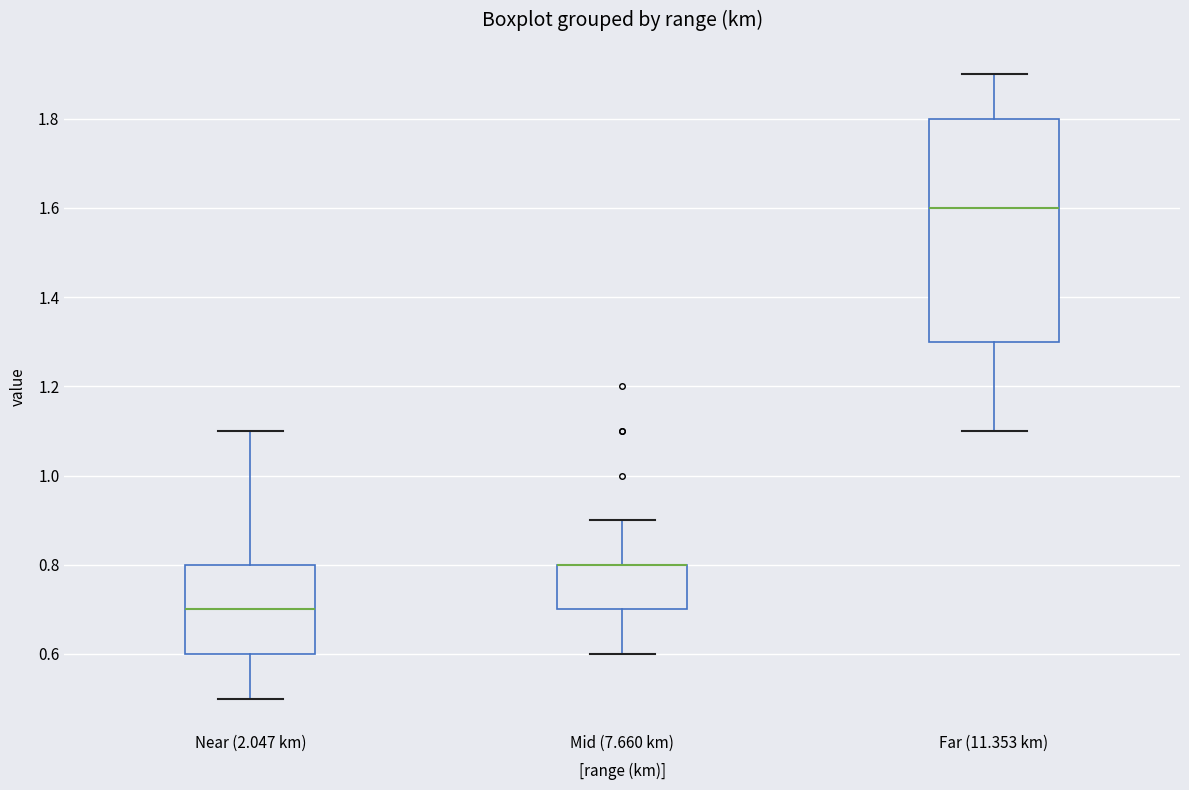

Reading left to right, transcribe this box plot: for each box, give where its median line is, the range the box spans, and where its two whiskers end, as read against the y-axis. The values are not printed on the chart, so give them approximately, as read against the axis.

Near (2.047 km): median 0.7, box 0.6 to 0.8, whiskers 0.5 to 1.1
Mid (7.660 km): median 0.8 (drawn on the box's upper edge), box 0.7 to 0.8, whiskers 0.6 to 0.9
Far (11.353 km): median 1.6, box 1.3 to 1.8, whiskers 1.1 to 1.9